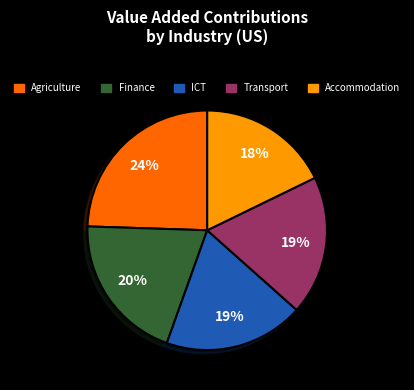

How many segments does this pie chart have?

5